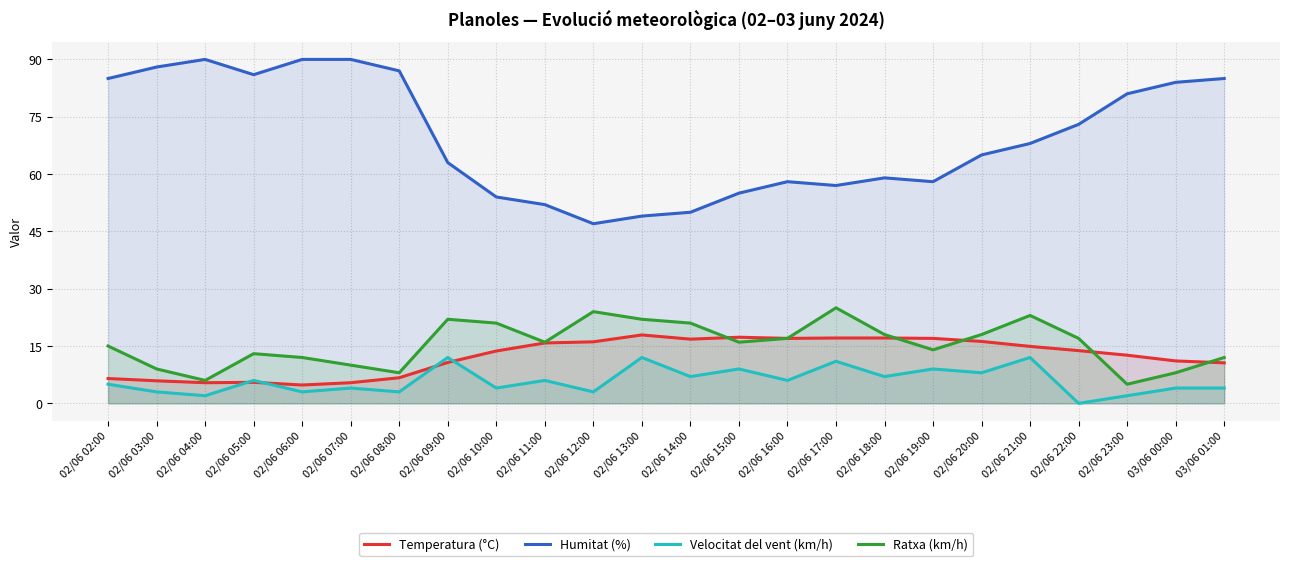

What is the total value across all series at 02/06 08:00?

104.7